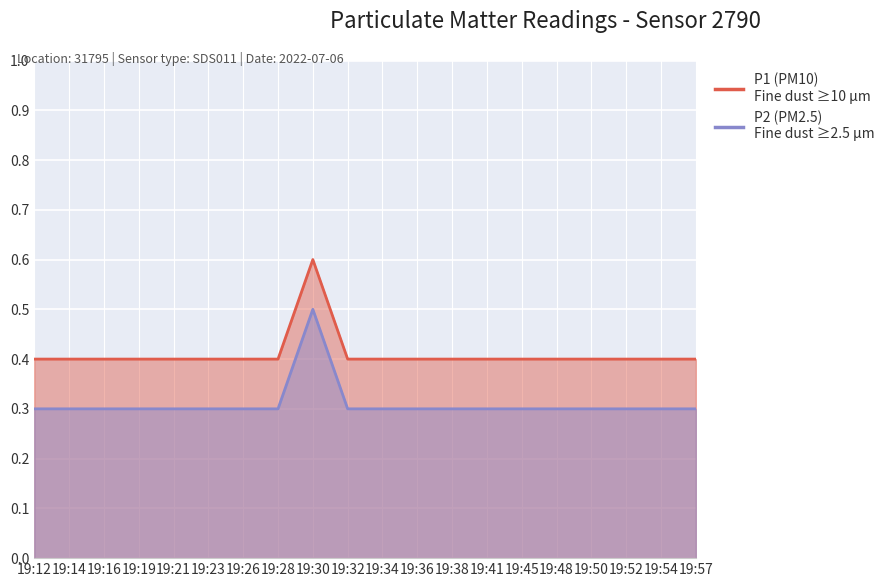

How many lines are shown in the chart?

2